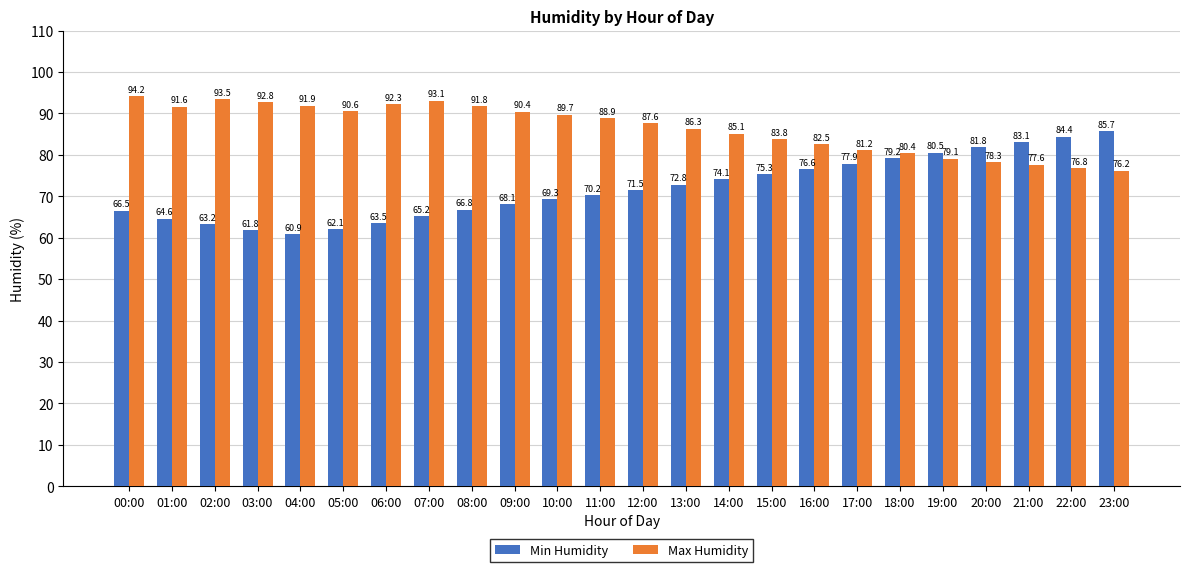

Is it true that Max Humidity equals 79.1 at 19:00?

True